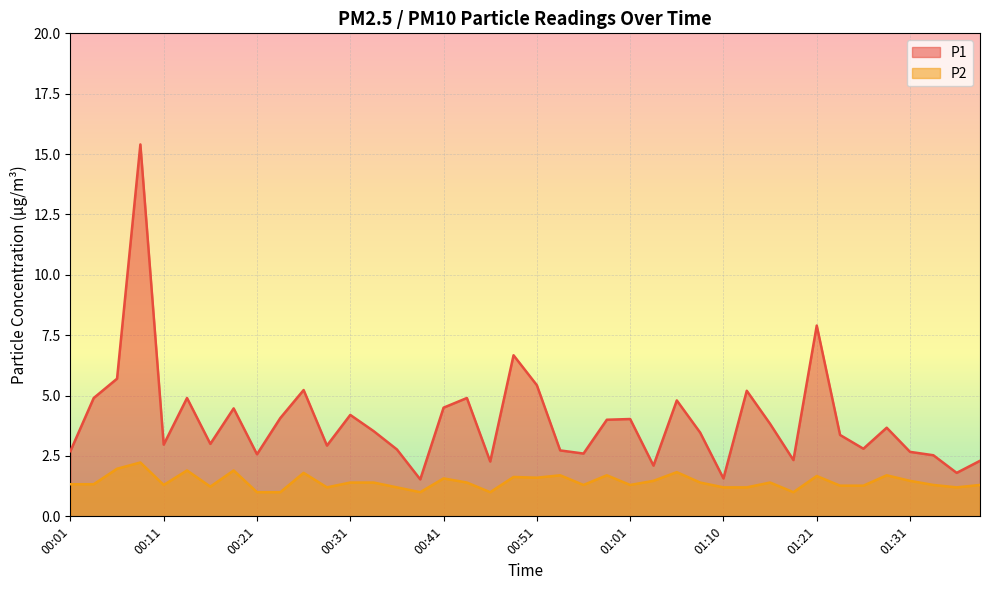

Reading left to right, list all the values displayed in this chart.

P1: 2.7	4.9	5.7	15.4	3.0	4.9	3.0	4.5	2.6	4.1	5.2	2.9	4.2	3.5	2.8	1.5	4.5	4.9	2.3	6.7	5.4	2.7	2.6	4.0	4.0	2.1	4.8	3.5	1.6	5.2	3.8	2.3	7.9	3.4	2.8	3.7	2.7	2.5	1.8	2.3
P2: 1.3	1.3	2.0	2.2	1.3	1.9	1.2	1.9	1.0	1.0	1.8	1.2	1.4	1.4	1.2	1.0	1.6	1.4	1.0	1.6	1.6	1.7	1.3	1.7	1.3	1.5	1.8	1.4	1.2	1.2	1.4	1.0	1.7	1.3	1.3	1.7	1.5	1.3	1.2	1.3